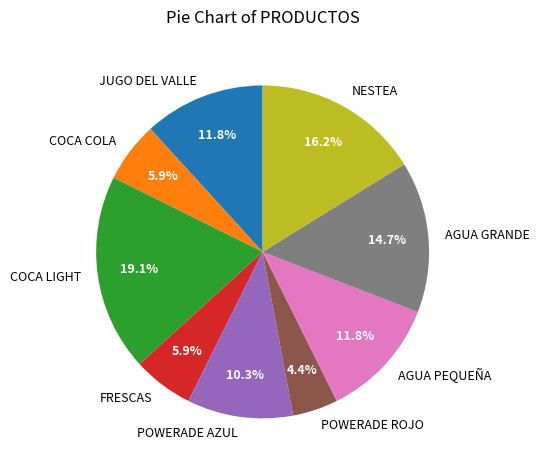

The COCA COLA slice represents 6% of the pie. True or false?

True